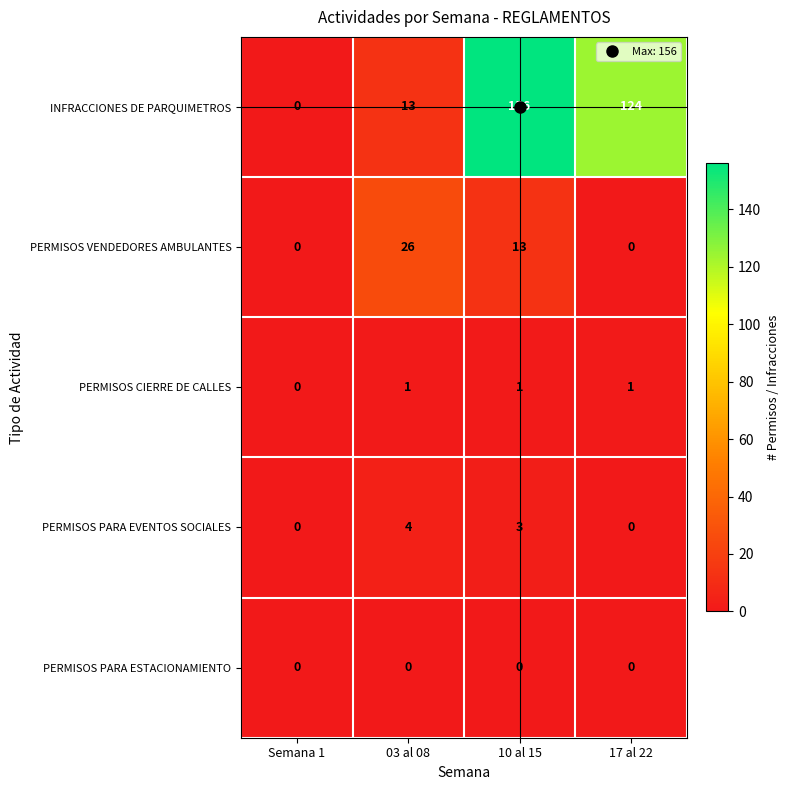

Rank the series by their maximum value, from highest to lowest.

INFRACCIONES DE PARQUIMETROS, PERMISOS VENDEDORES AMBULANTES, PERMISOS PARA EVENTOS SOCIALES, PERMISOS CIERRE DE CALLES, PERMISOS PARA ESTACIONAMIENTO